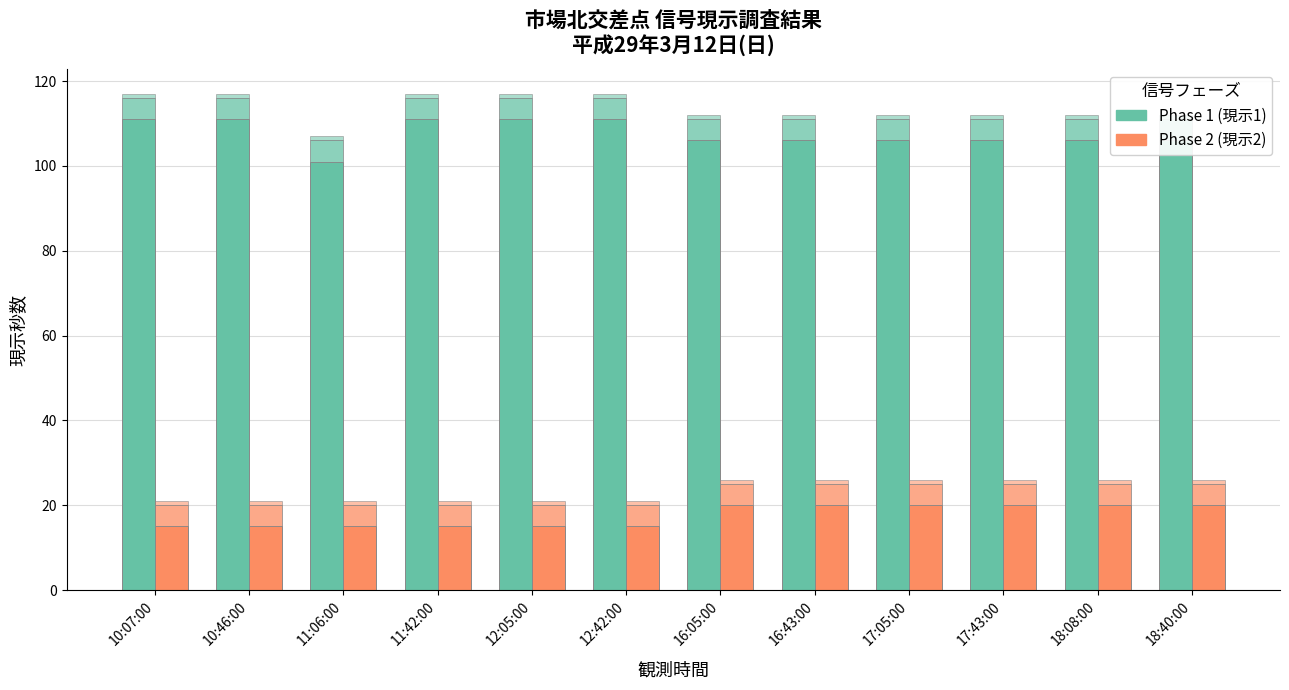

Reading left to right, what are all the values shown in this chart?

phase1_青: 10:07:00=111	10:46:00=111	11:06:00=101	11:42:00=111	12:05:00=111	12:42:00=111	16:05:00=106	16:43:00=106	17:05:00=106	17:43:00=106	18:08:00=106	18:40:00=106
phase1_黄: 10:07:00=5	10:46:00=5	11:06:00=5	11:42:00=5	12:05:00=5	12:42:00=5	16:05:00=5	16:43:00=5	17:05:00=5	17:43:00=5	18:08:00=5	18:40:00=5
phase1_赤: 10:07:00=1	10:46:00=1	11:06:00=1	11:42:00=1	12:05:00=1	12:42:00=1	16:05:00=1	16:43:00=1	17:05:00=1	17:43:00=1	18:08:00=1	18:40:00=1
phase2_青: 10:07:00=15	10:46:00=15	11:06:00=15	11:42:00=15	12:05:00=15	12:42:00=15	16:05:00=20	16:43:00=20	17:05:00=20	17:43:00=20	18:08:00=20	18:40:00=20
phase2_黄: 10:07:00=5	10:46:00=5	11:06:00=5	11:42:00=5	12:05:00=5	12:42:00=5	16:05:00=5	16:43:00=5	17:05:00=5	17:43:00=5	18:08:00=5	18:40:00=5
phase2_赤: 10:07:00=1	10:46:00=1	11:06:00=1	11:42:00=1	12:05:00=1	12:42:00=1	16:05:00=1	16:43:00=1	17:05:00=1	17:43:00=1	18:08:00=1	18:40:00=1